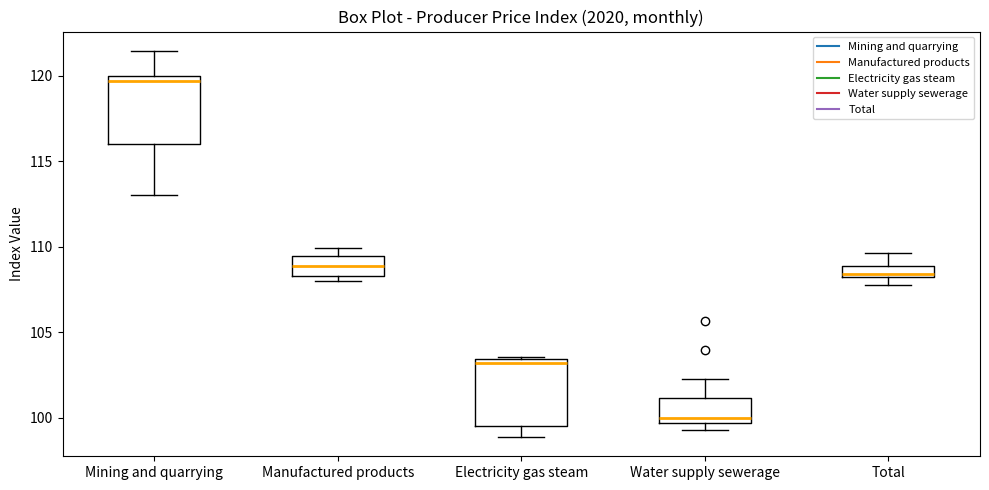

Which box's median line is the highest?

Mining and quarrying